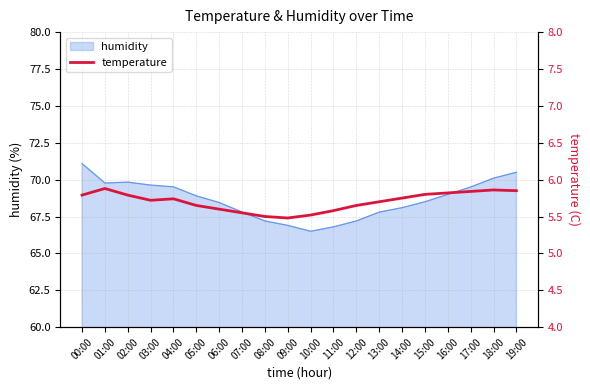

What is the average value?

5.7